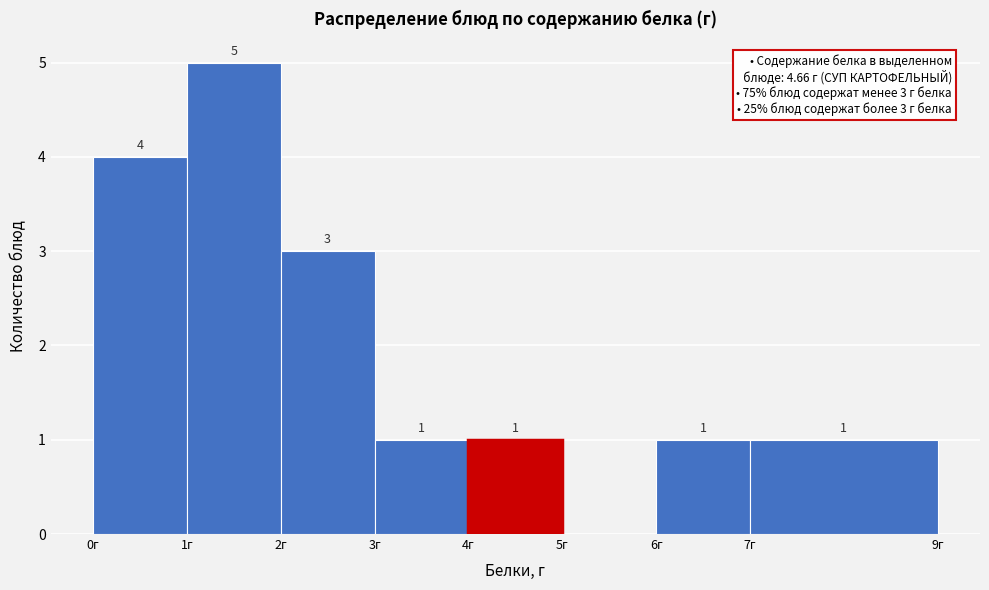

Which range on the x-axis has the tallest bar?

1 to 2